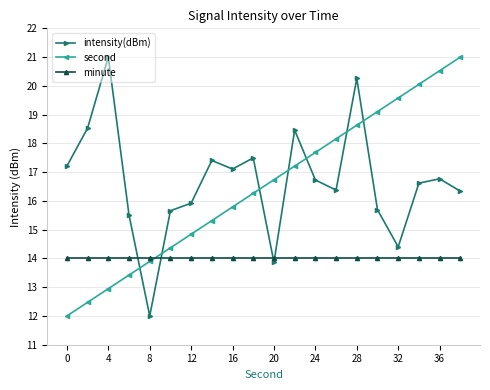

What is the value of the intensity(dBm) point at the 11th from the left?

13.9